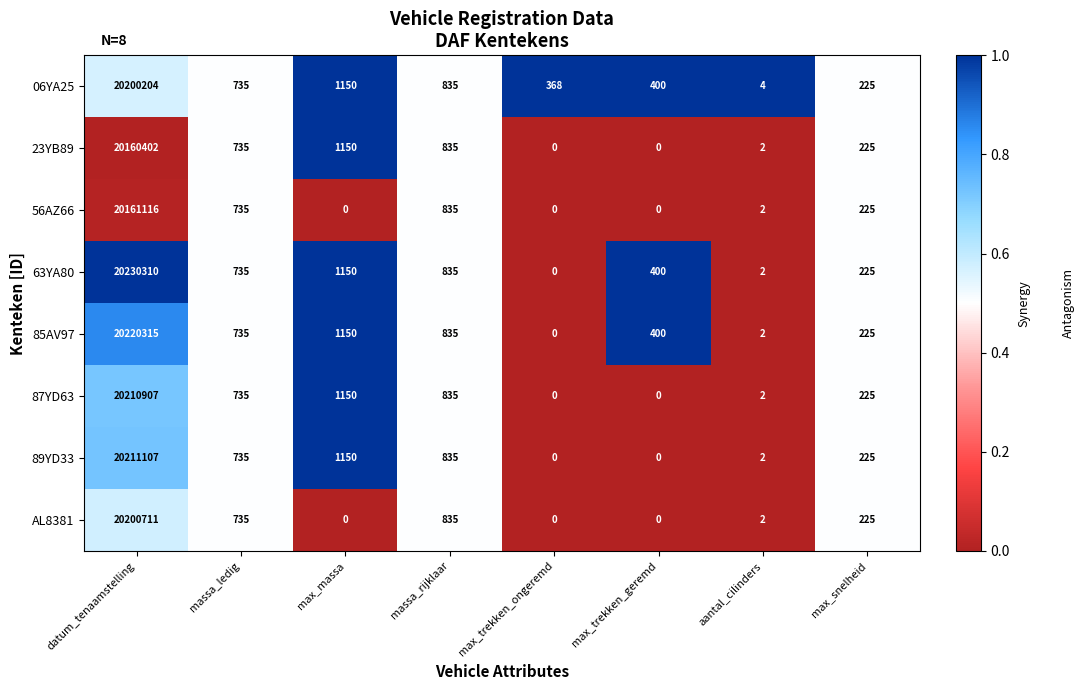

What is the total value across all series at massa_ledig?

5880